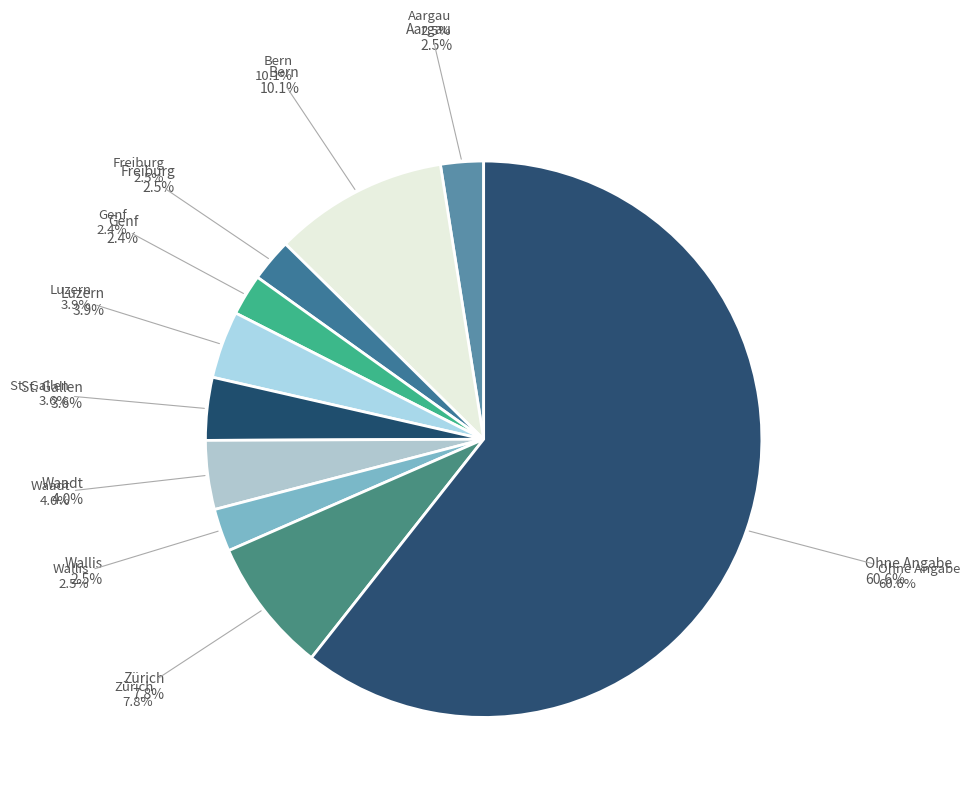

Which category accounts for the majority?

Ohne Angabe